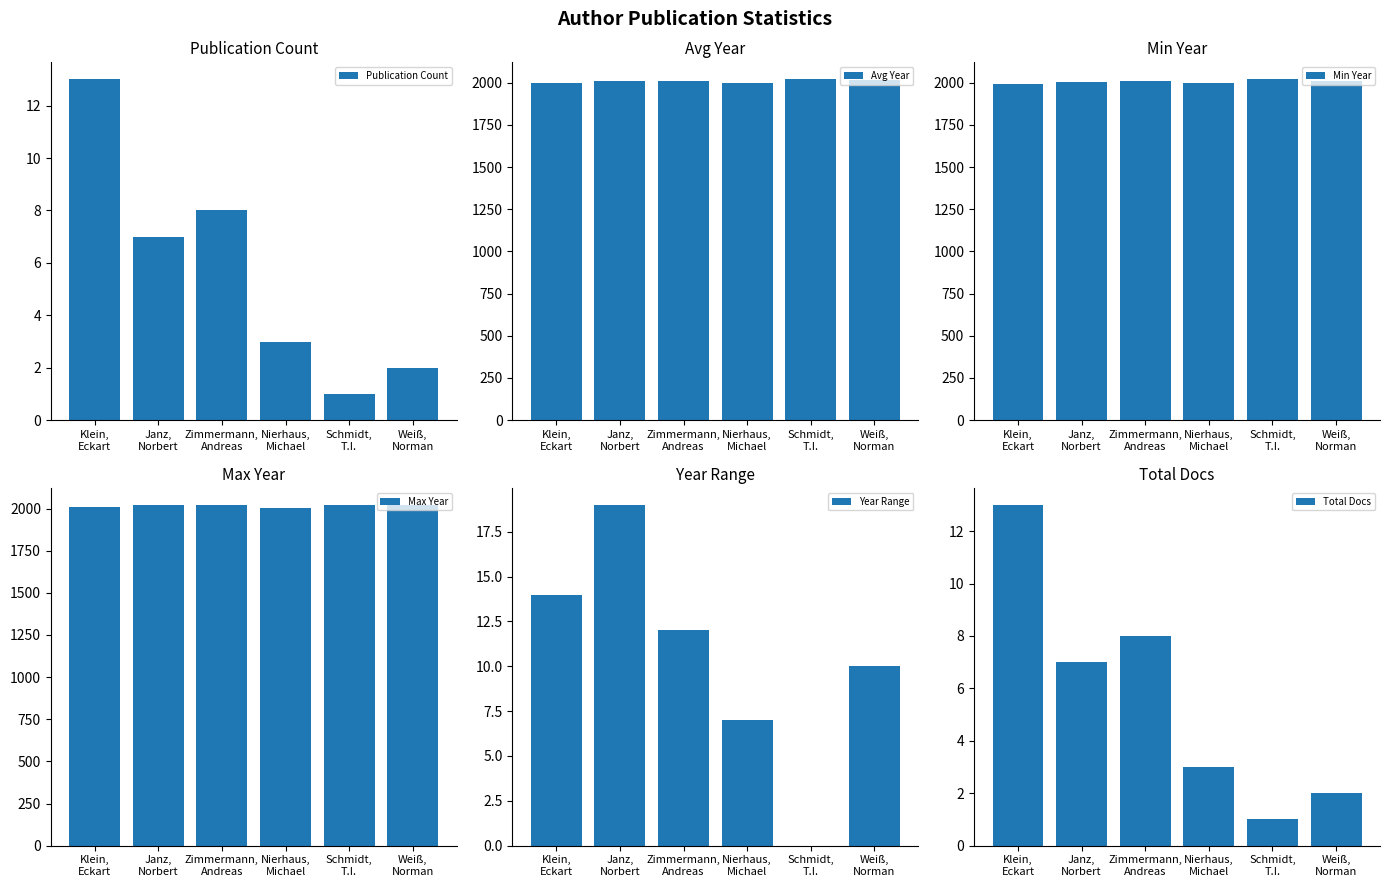

At how many categories does at least one series exceed 1043?

6